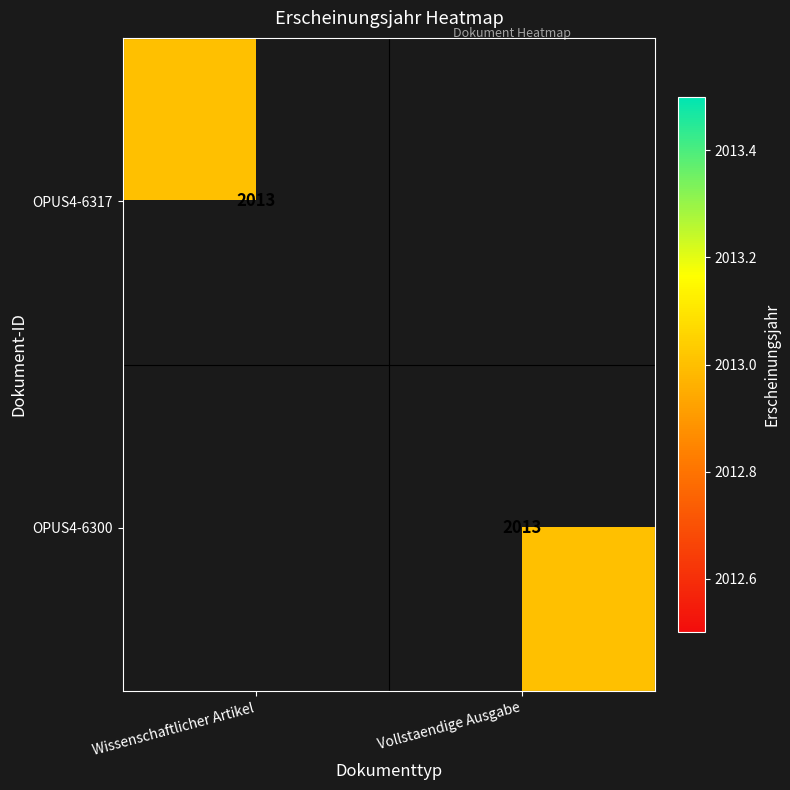

True or false: OPUS4-6300 has a value of 431 at Vollstaendige Ausgabe.

False